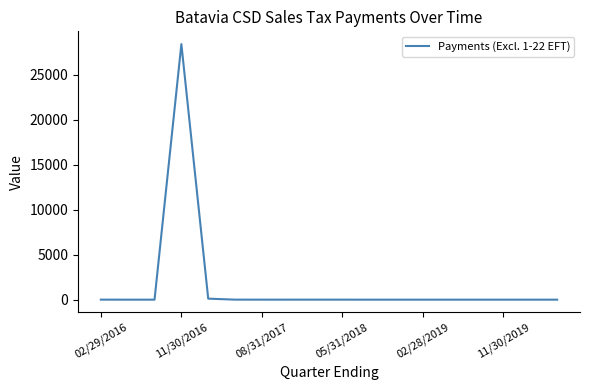

What is the maximum value shown in the chart?

28433.9